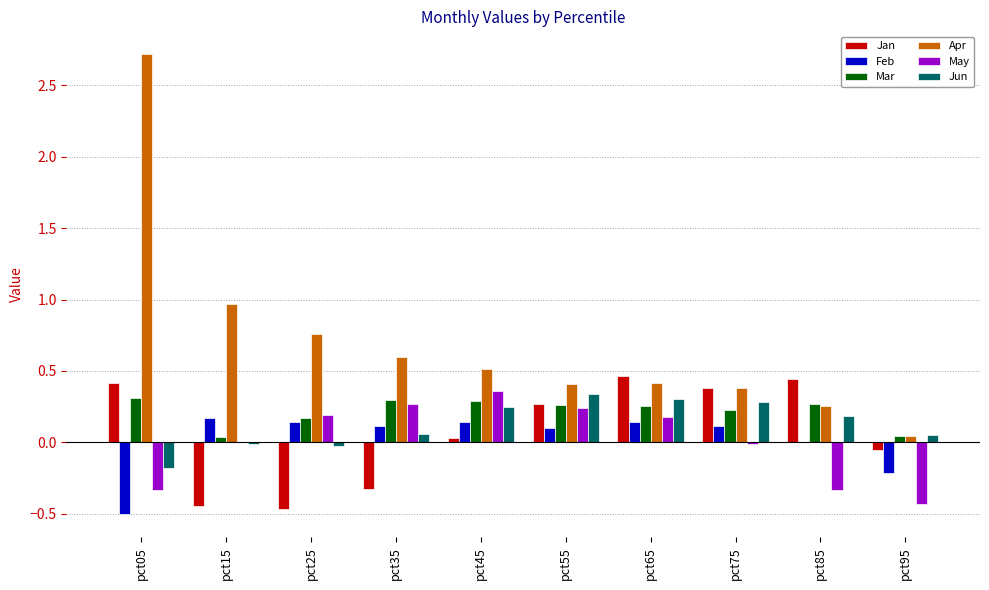

What is the maximum value shown in the chart?

2.7